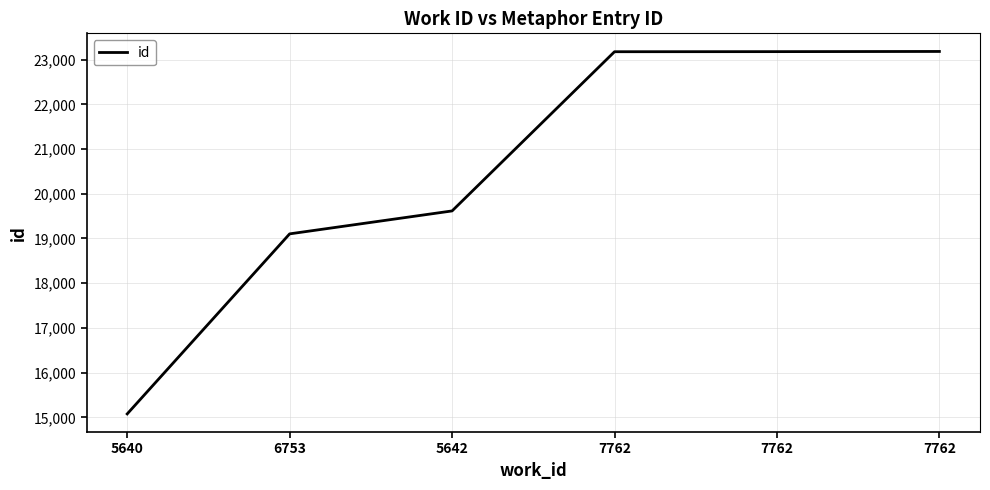

What is the average value?

20556